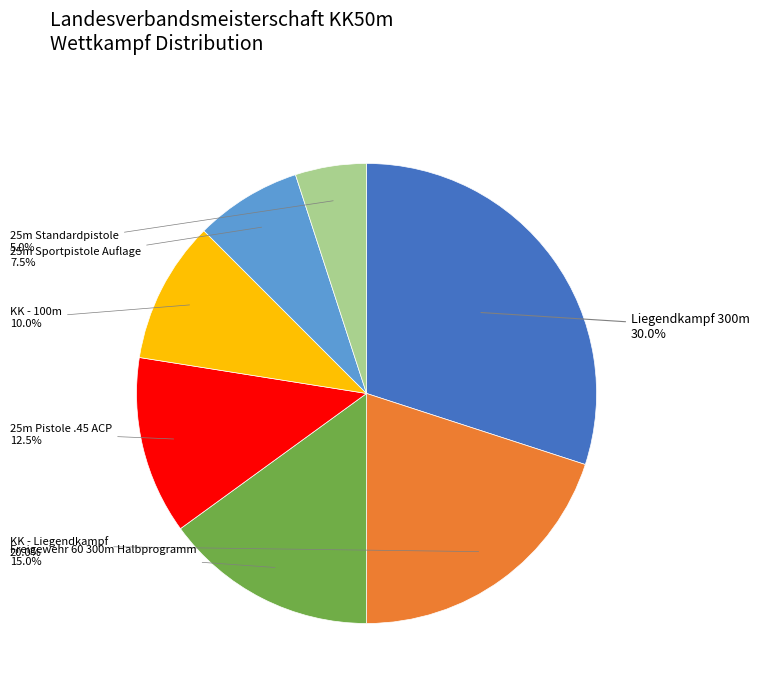

Which slice is the smallest?

25m Standardpistole